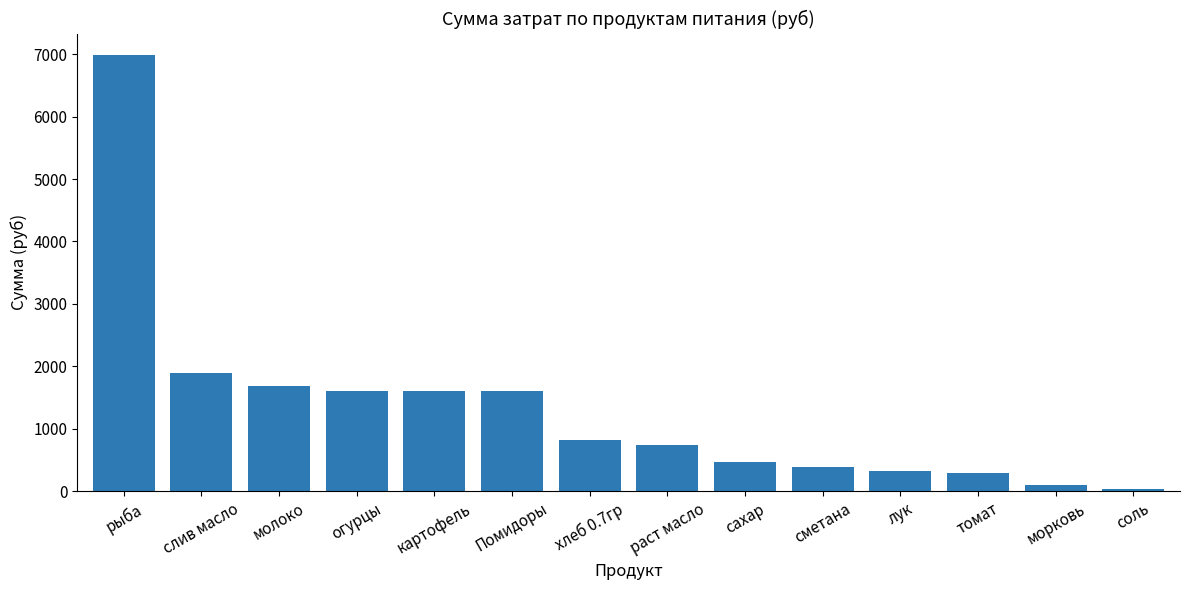

What position from the left is молоко?

3